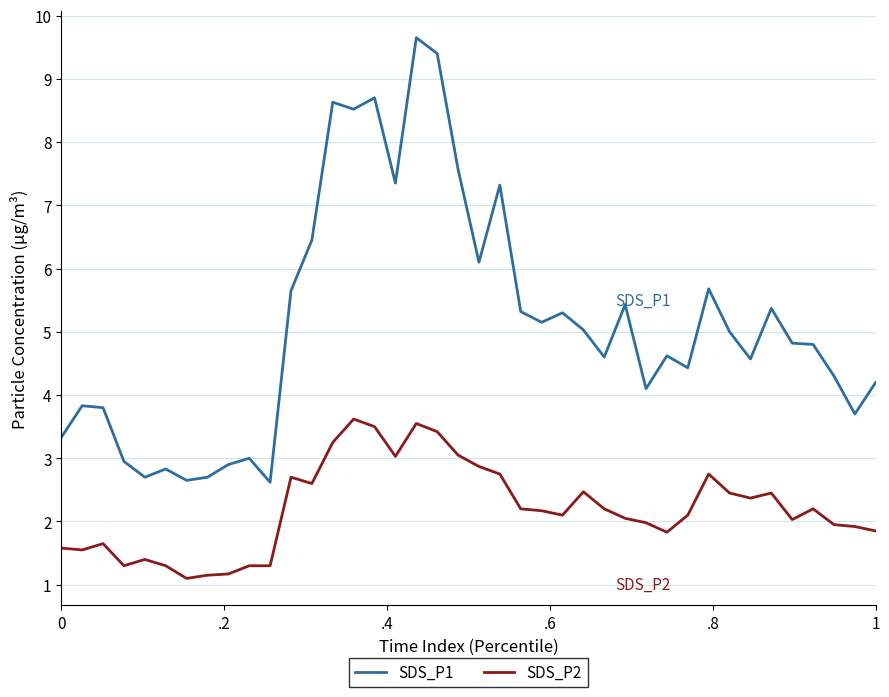

What is the greatest value displayed?

9.7